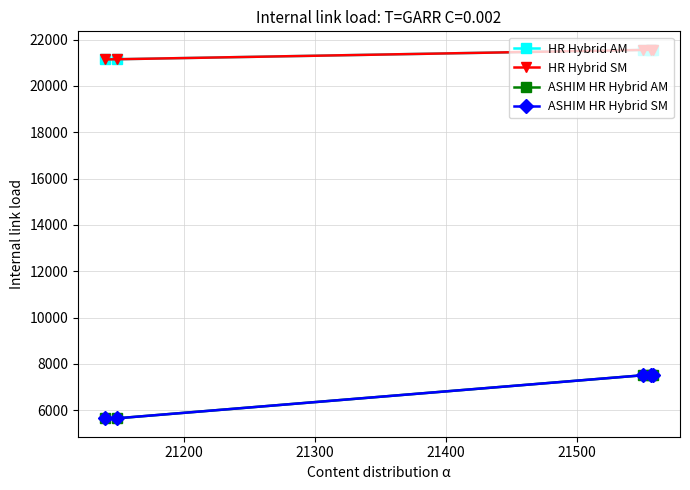

Does the chart have visible grid lines?

Yes